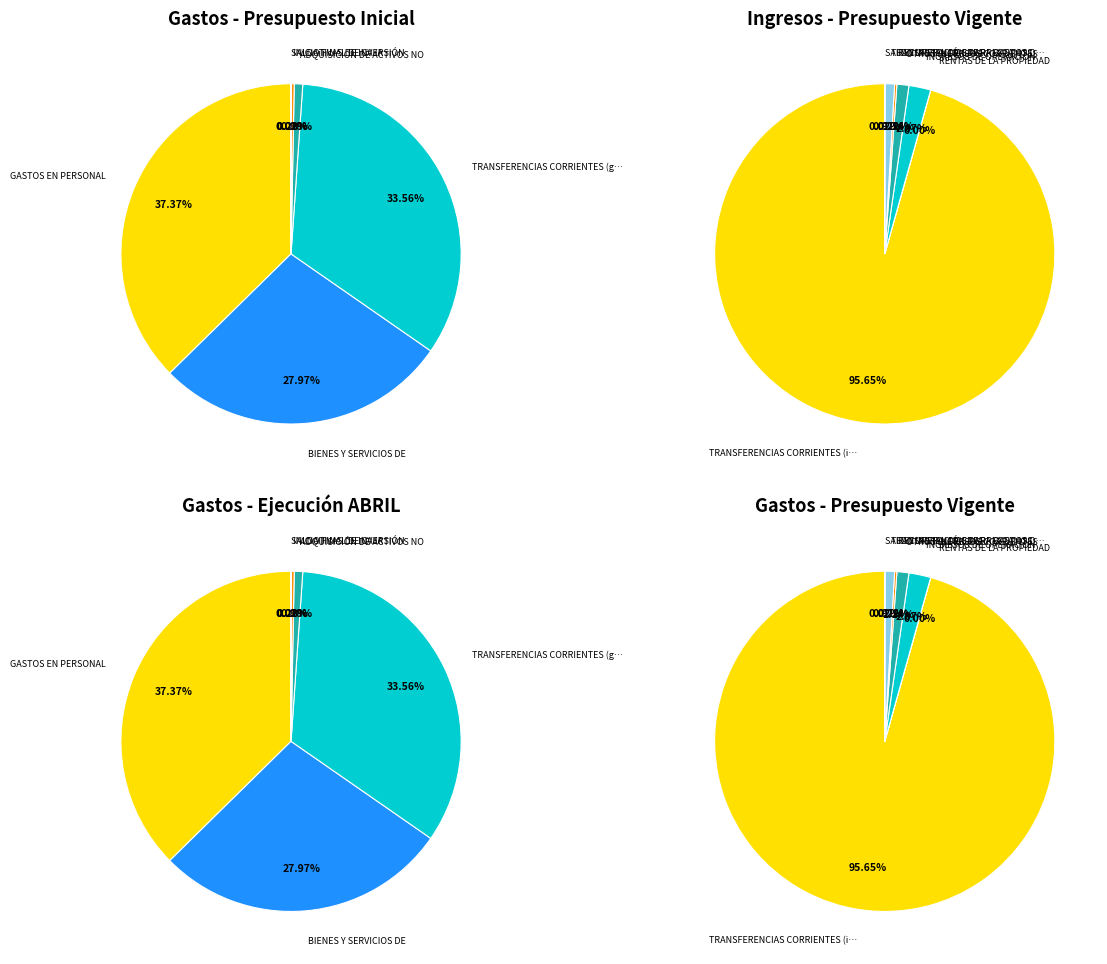

To the nearest percent, what is the difference between the largest and smallest slice percentages?

37%